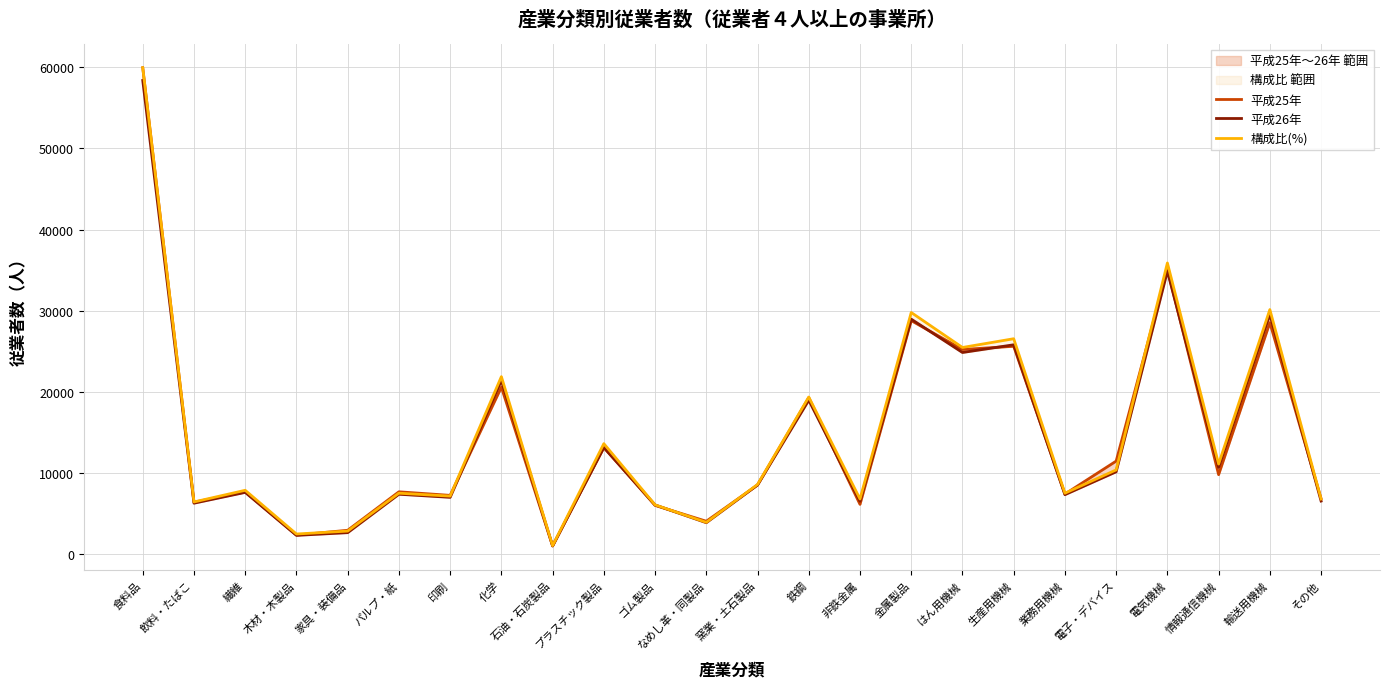

How many interior local valleys does the 平成25年 series have?

9